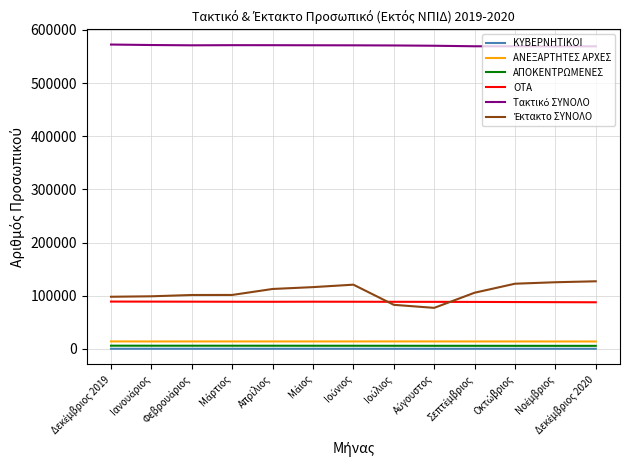

What is the maximum value for ΟΤΑ?

89049